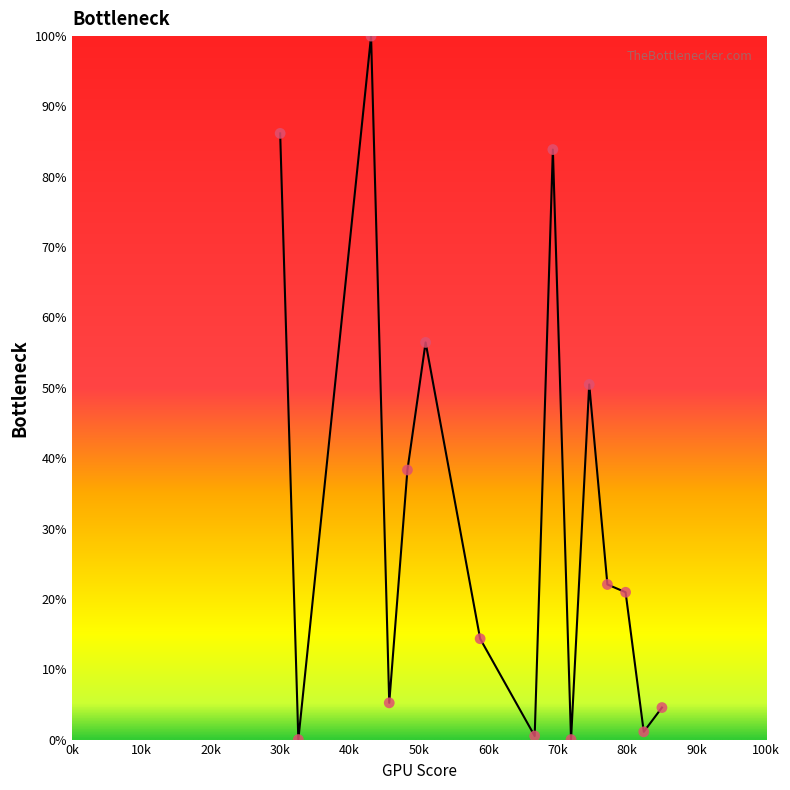

What is the range of Y values (max minus min)?

100.0